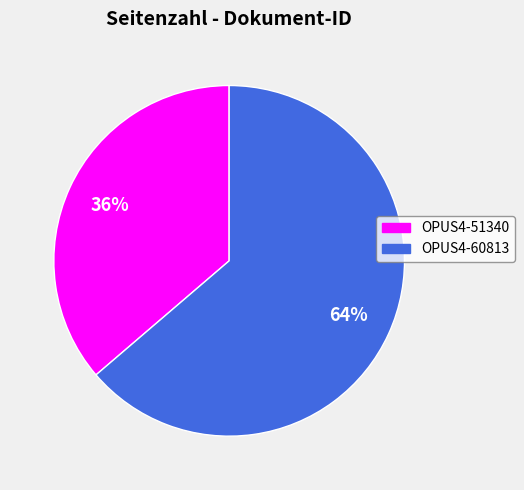

Between OPUS4-60813 and OPUS4-51340, which is larger?

OPUS4-60813